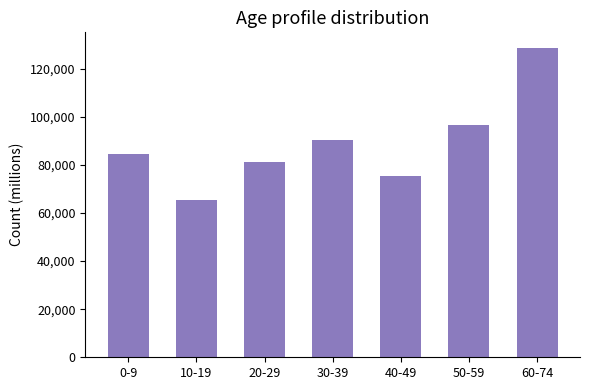

What is the label of the 7th bar from the left?

60-74